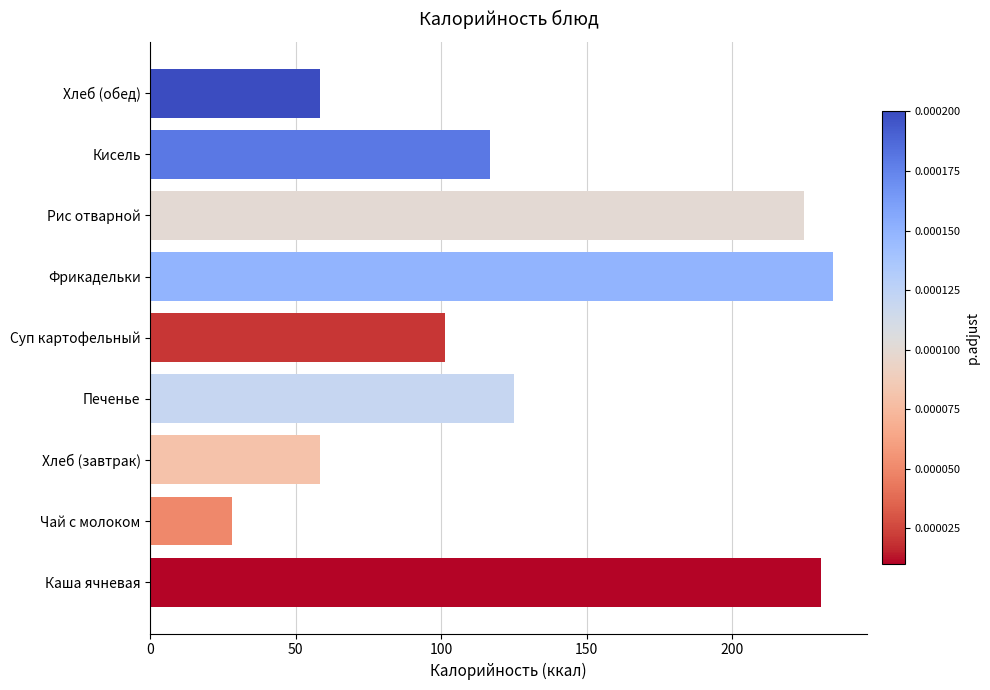

What is the ratio of the value at Печенье to the value at Хлеб (завтрак)?

2.2